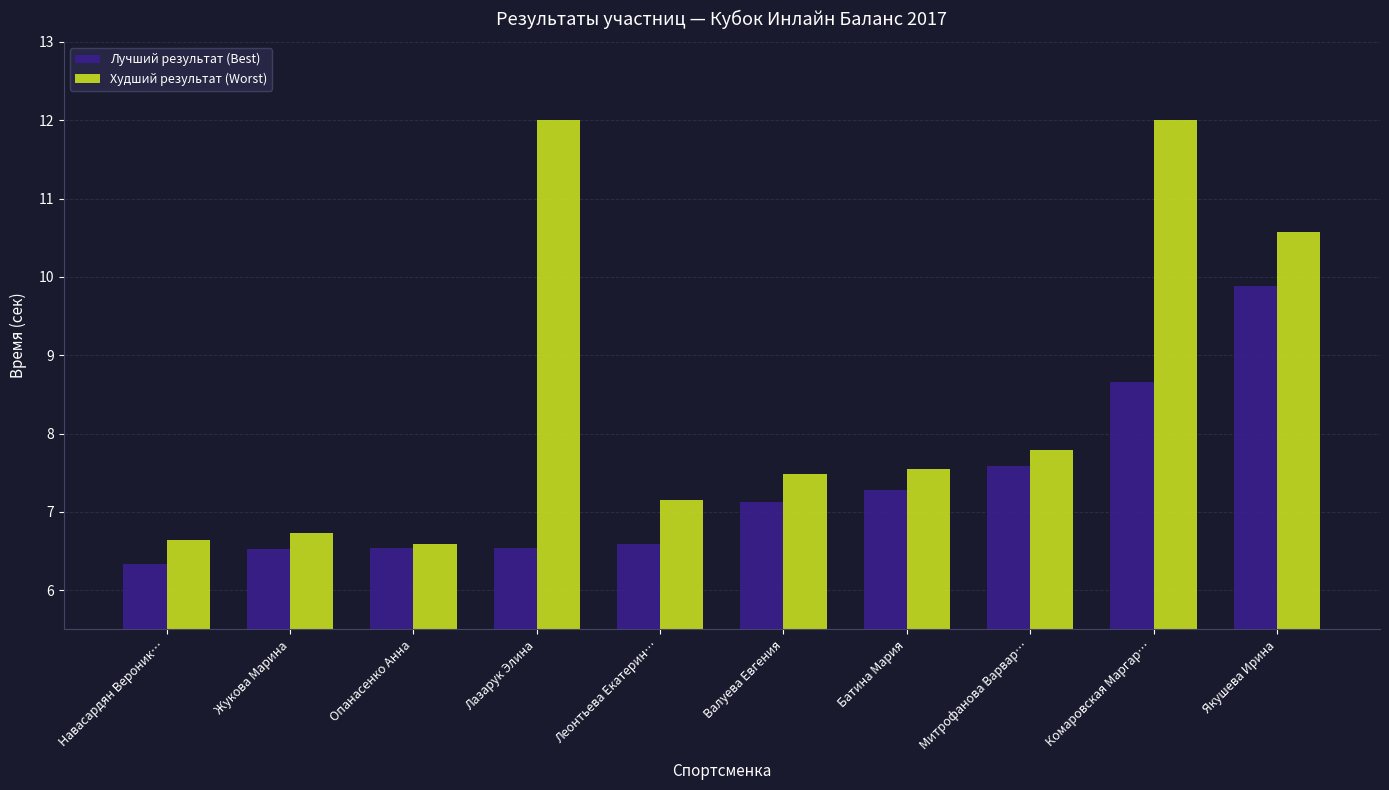

Where does the Лучший результат (Best) series first go above 7?

Валуева Евгения